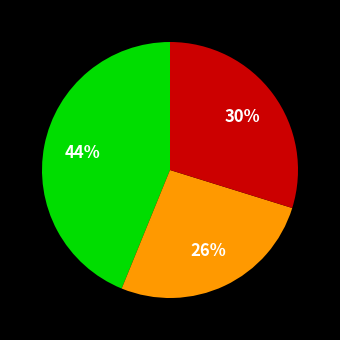

To the nearest percent, what is the average slice percentage?

33%